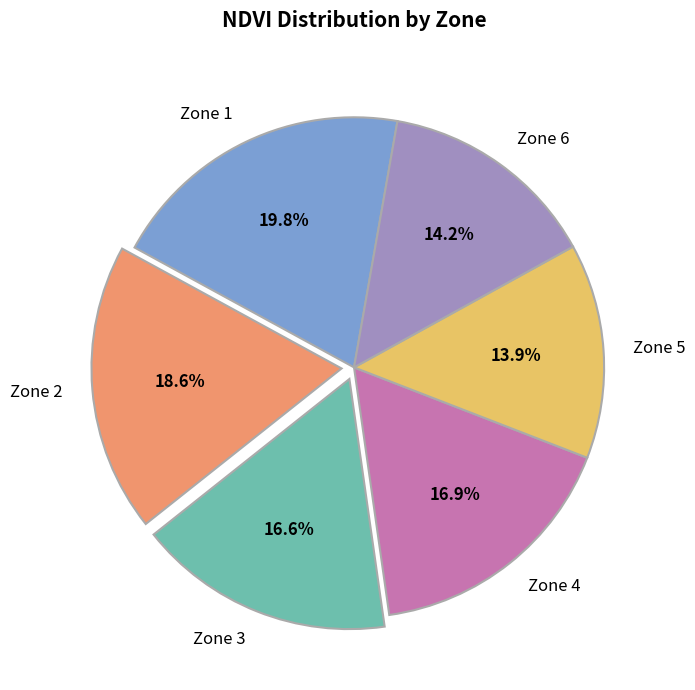

How many segments does this pie chart have?

6